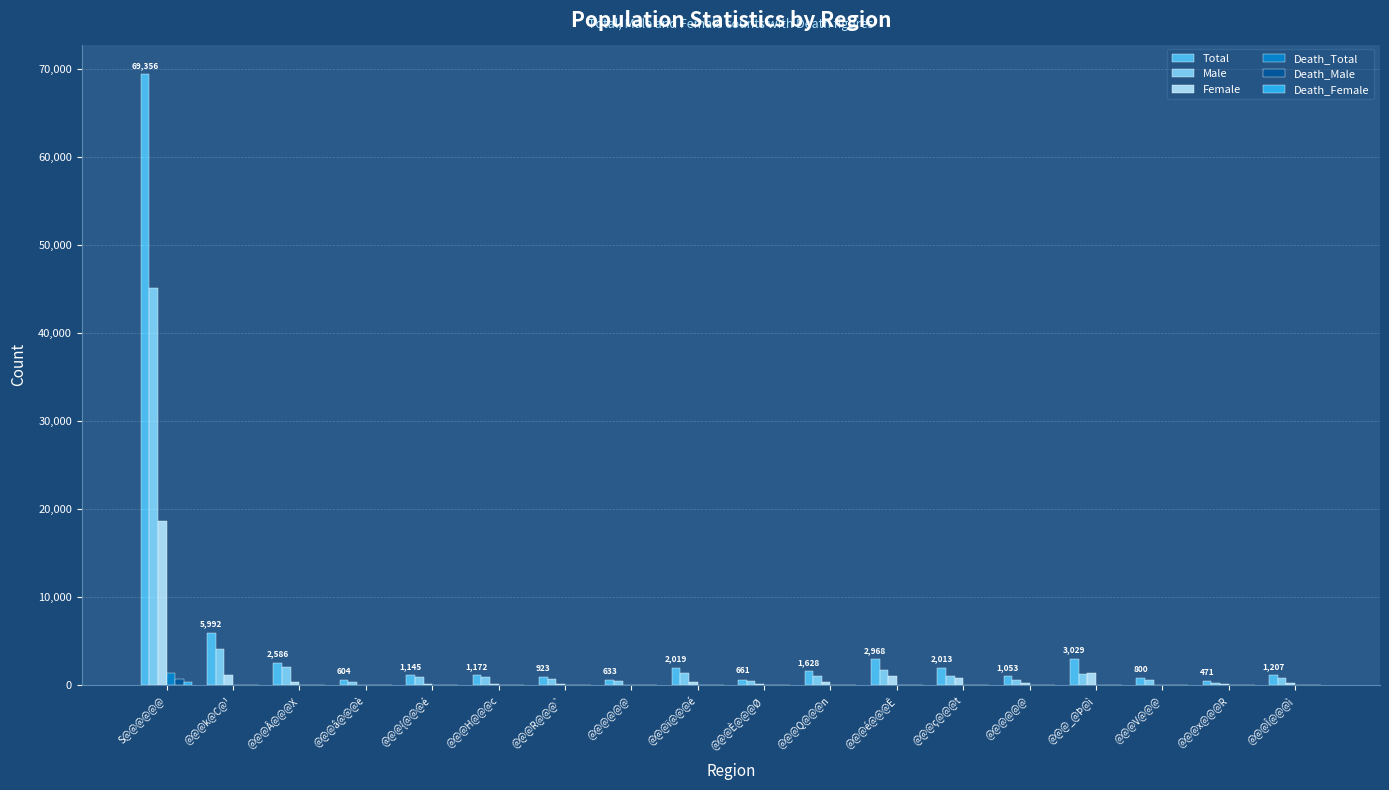

How many categories are shown in the chart?

18